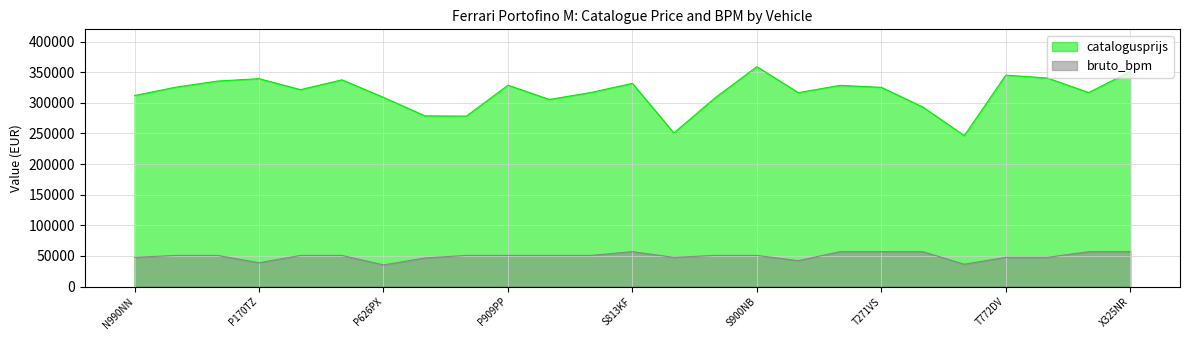

Is it true that catalogusprijs equals 119603 at P624FB?

False